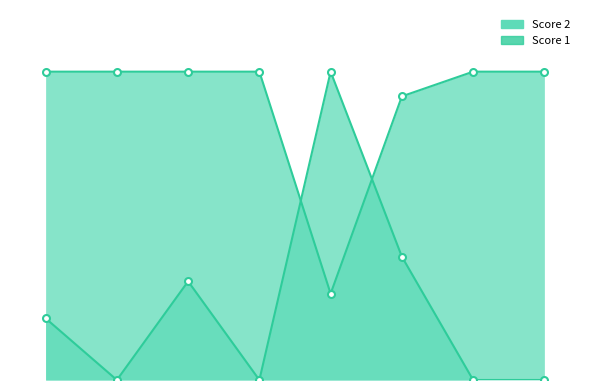

How many values in the Score 2 series exceed 5?

3